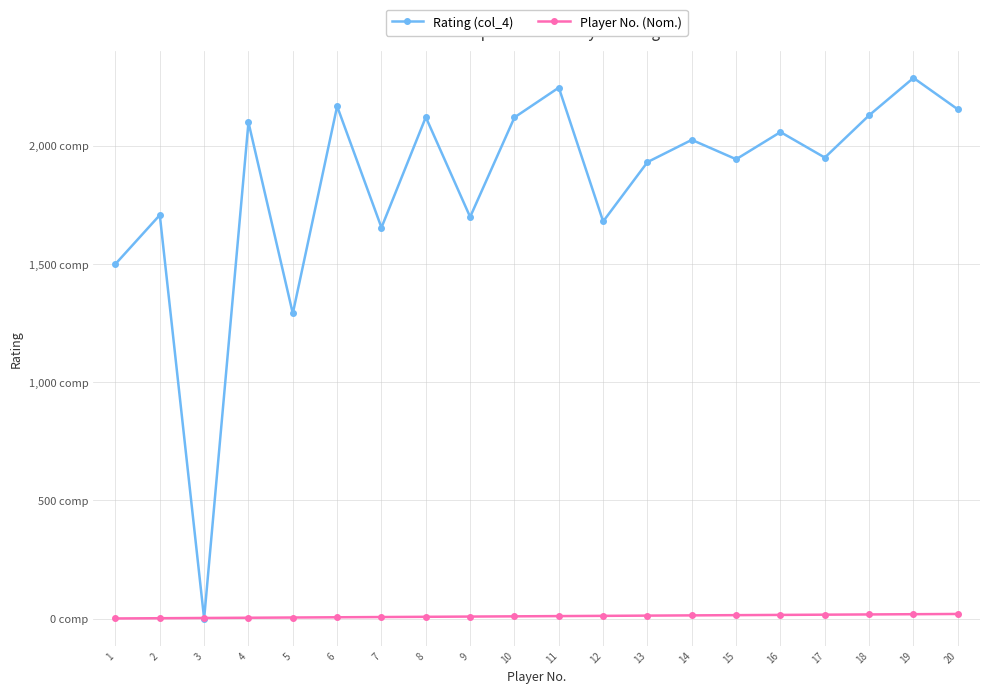

Which series has the largest total across all categories?

Rating (col_4)